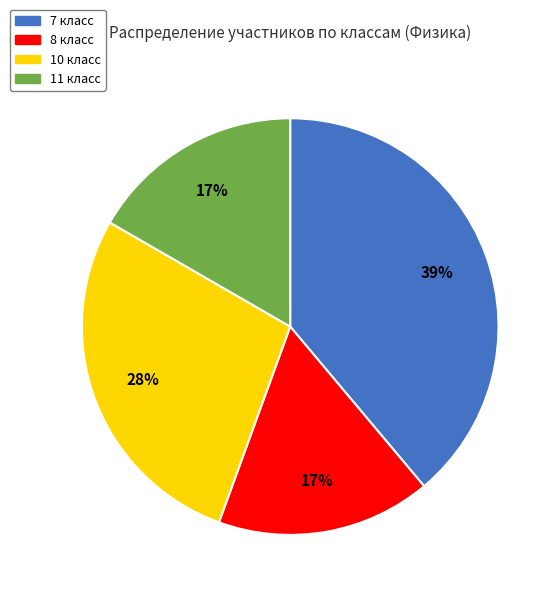

How many slices are in this pie chart?

4